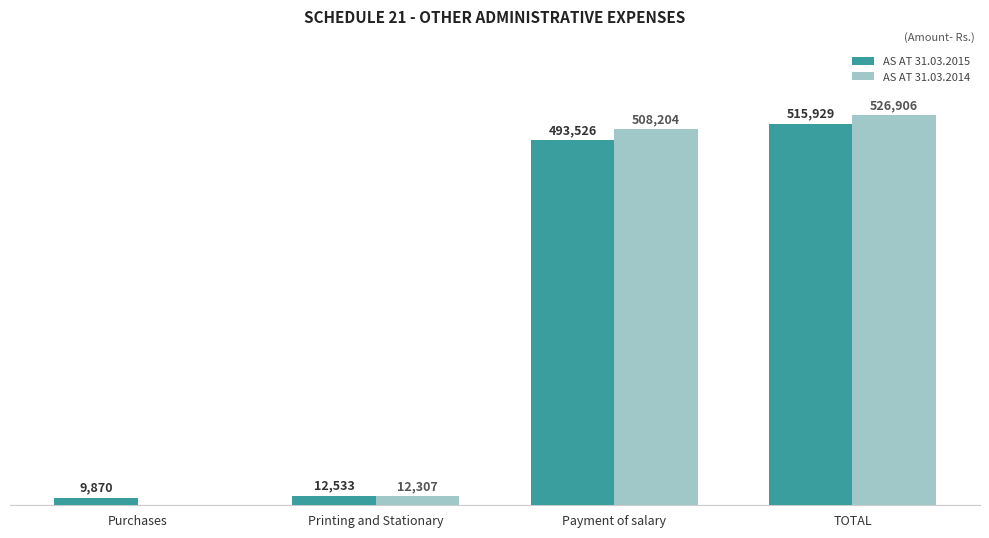

At which label does AS AT 31.03.2015 reach its peak?

TOTAL